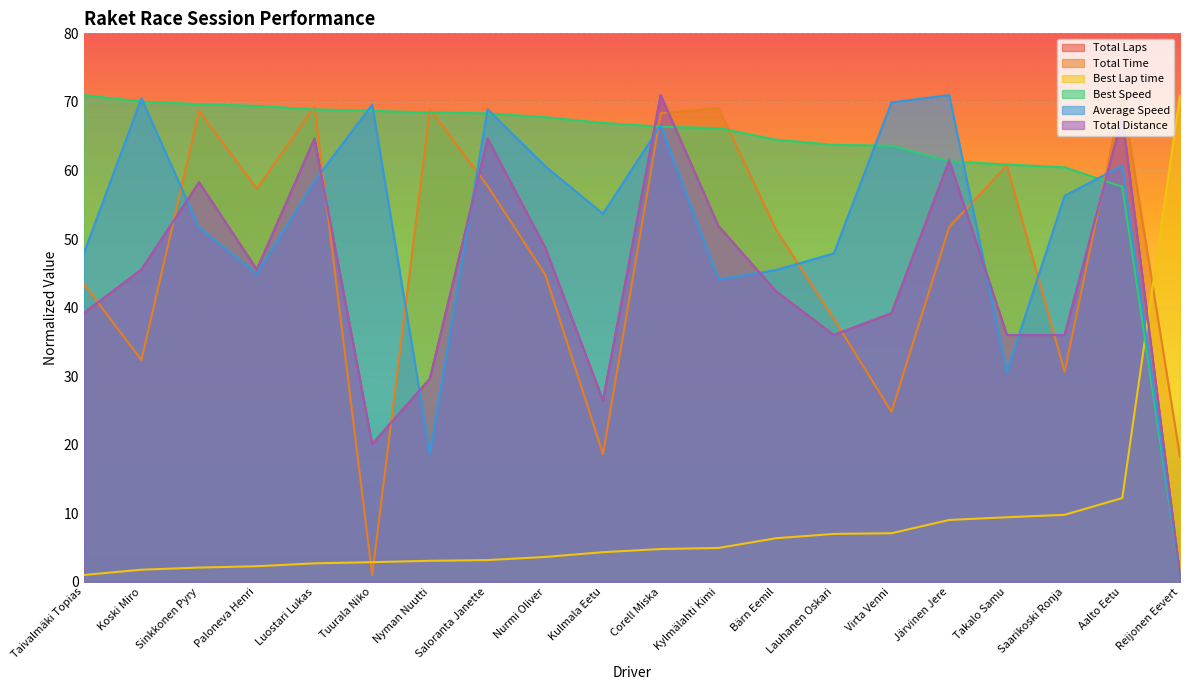

Reading left to right, list all the values displayed in this chart.

Total Laps: 39.2	45.5	58.3	45.5	64.6	20.1	29.6	64.6	48.7	26.5	71.0	51.9	42.4	36.0	39.2	61.5	36.0	36.0	67.8	1.0
Total Time: 43.5	32.3	68.7	57.3	69.3	1.0	69.0	57.7	44.8	18.6	68.3	69.1	51.4	38.4	24.8	51.7	60.7	30.6	71.0	18.2
Best Lap time: 1.0	1.8	2.1	2.3	2.7	2.9	3.1	3.2	3.6	4.3	4.8	4.9	6.4	7.0	7.1	9.0	9.4	9.8	12.2	71.0
Best Speed: 71.0	70.0	69.7	69.4	68.9	68.7	68.5	68.3	67.8	66.9	66.4	66.2	64.5	63.7	63.6	61.3	60.9	60.5	57.6	1.0
Average Speed: 47.9	70.5	51.7	44.9	58.5	69.6	18.7	68.9	60.6	53.7	66.6	44.1	45.5	47.9	69.9	71.0	30.6	56.3	60.7	1.0
Total Distance: 39.2	45.5	58.3	45.5	64.6	20.1	29.6	64.6	48.7	26.5	71.0	51.9	42.4	36.0	39.2	61.5	36.0	36.0	67.8	1.0